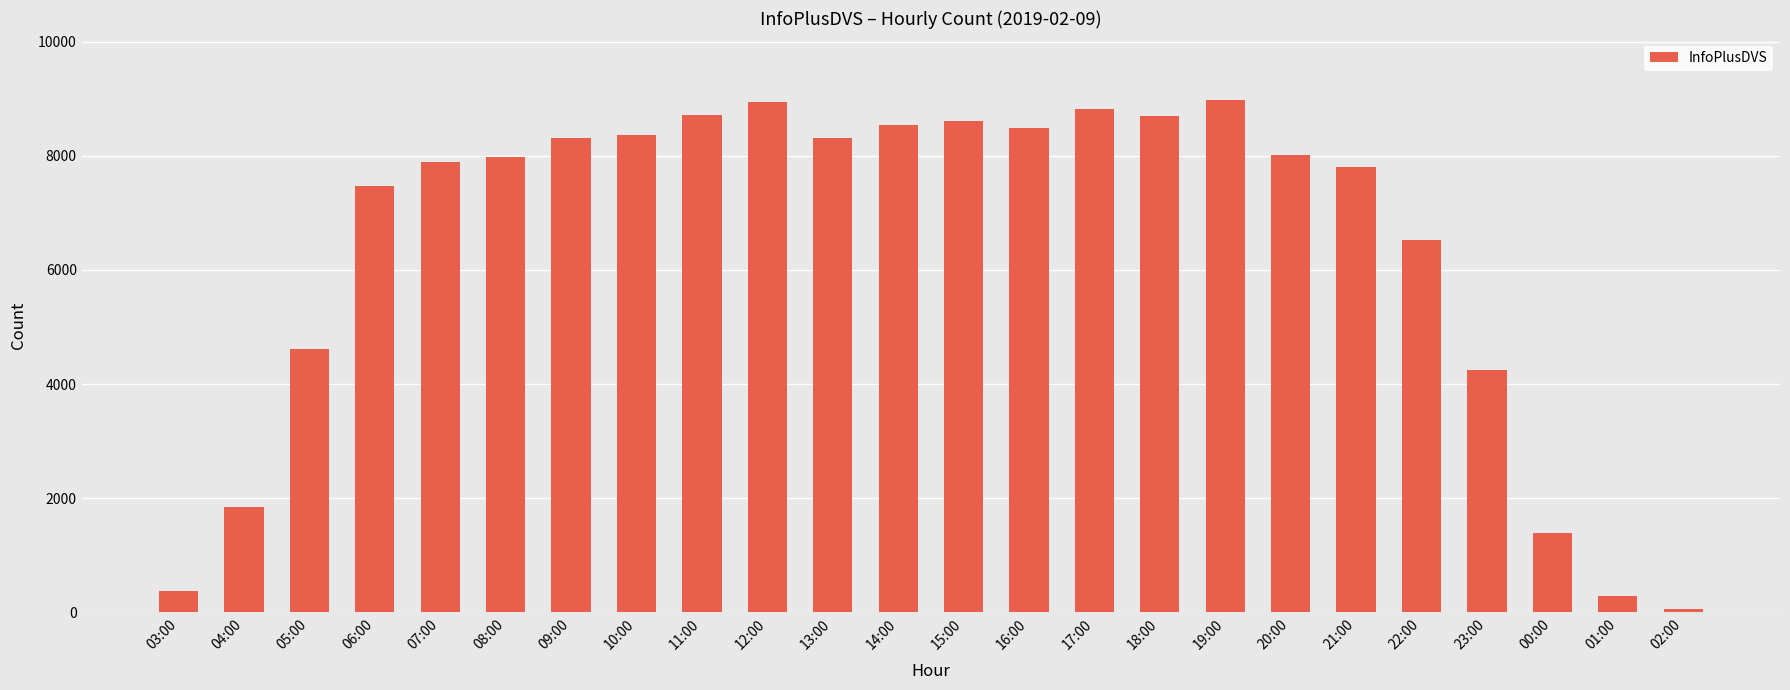

At which category does the chart reach its minimum across all series?

02:00